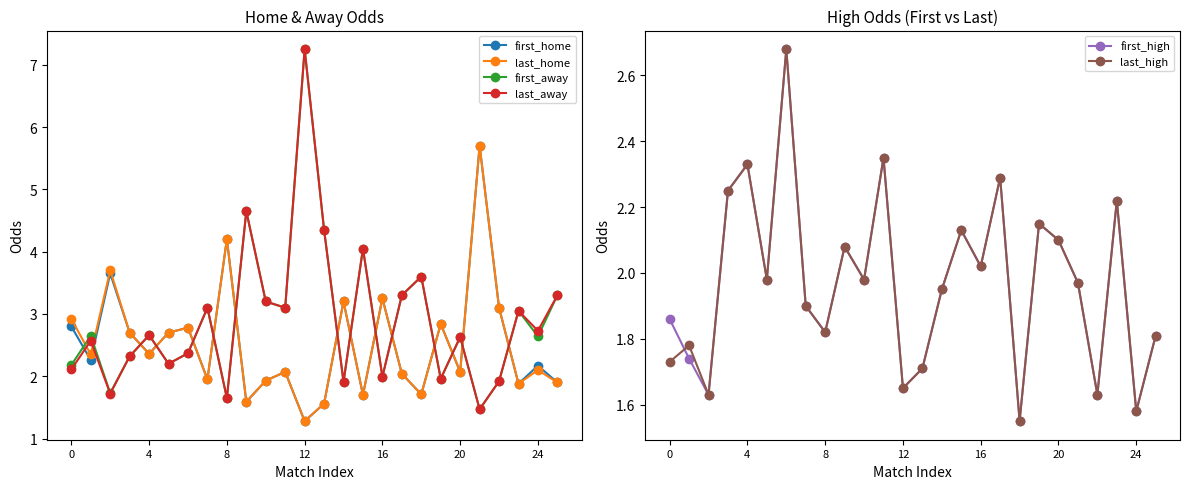

List the series in order of their peak value, lowest first.

first_high, last_high, first_home, last_home, first_away, last_away